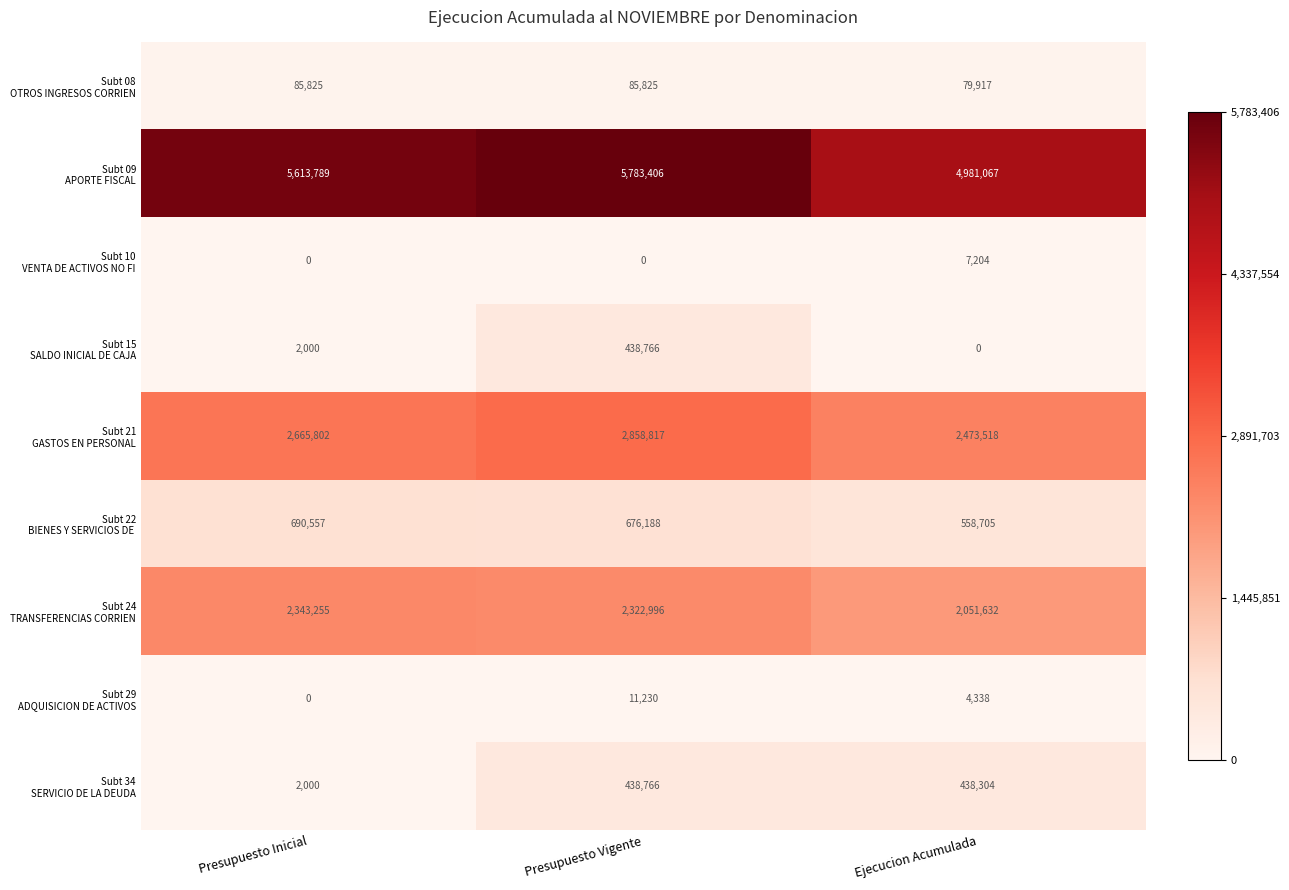

What is the difference between the highest and lowest values at Presupuesto Inicial?

5613789